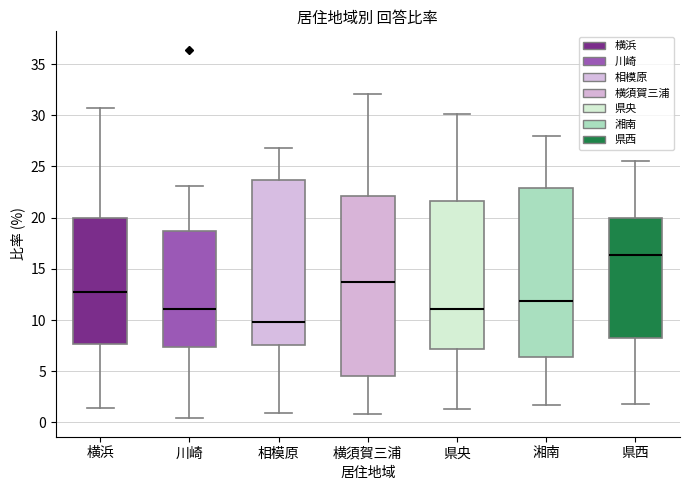

Which box is the tallest, from its lower edge to its upper edge?

横須賀三浦